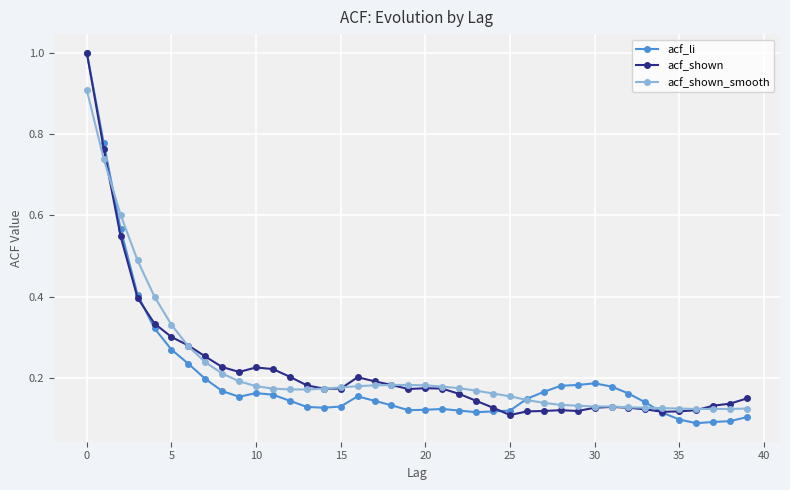

At how many categories does at least one series exceed 0?

40